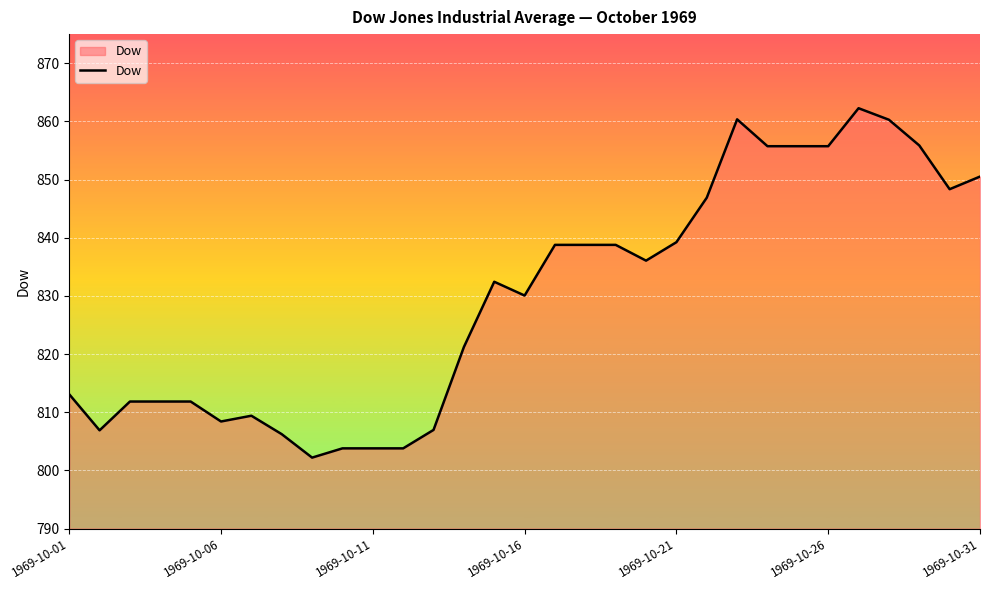

What is the difference between the maximum and minimum values?

60.1